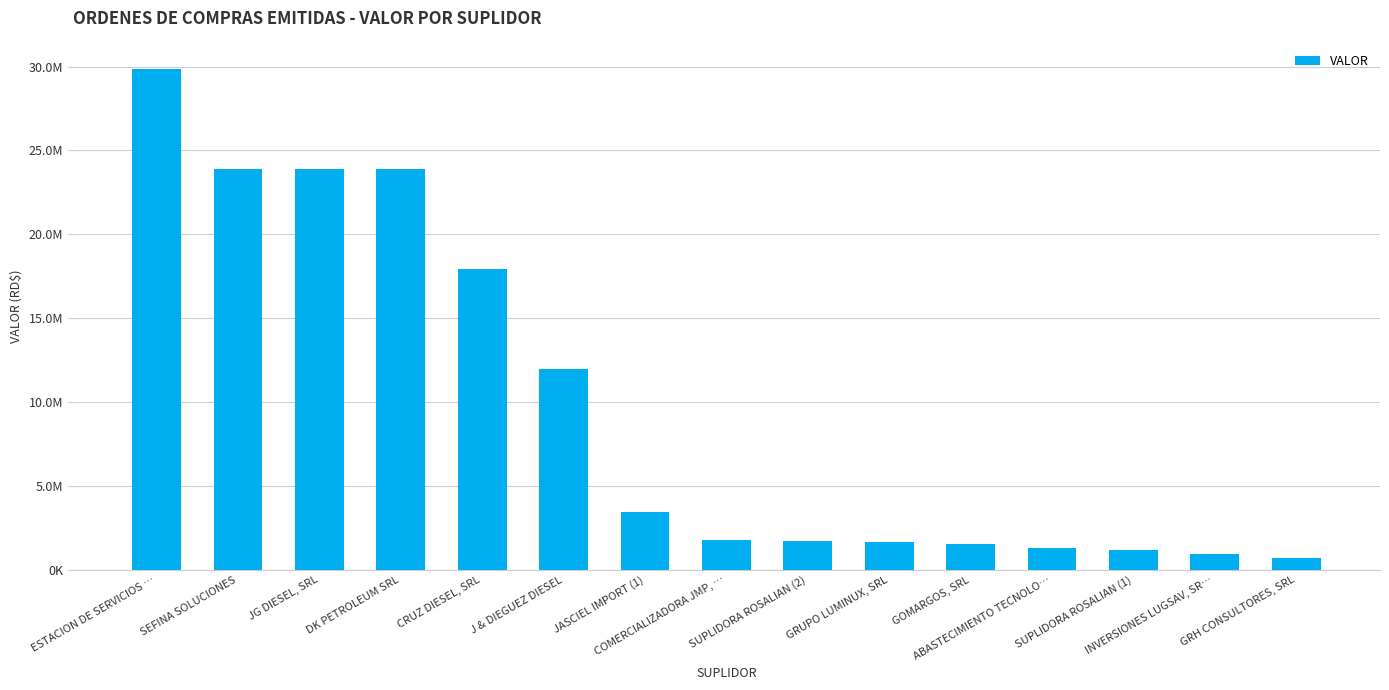

Are the bars horizontal?

No